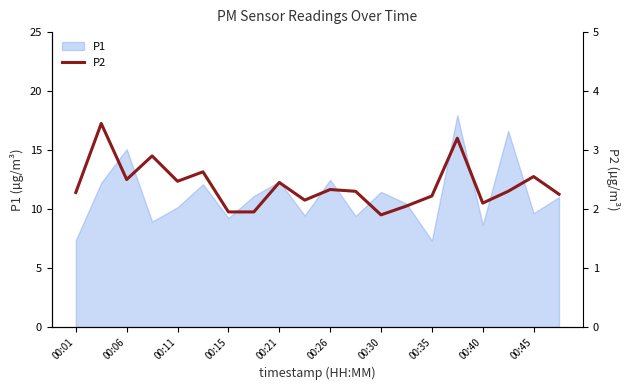

True or false: P1 has a value of 4.9 at 00:26.

False